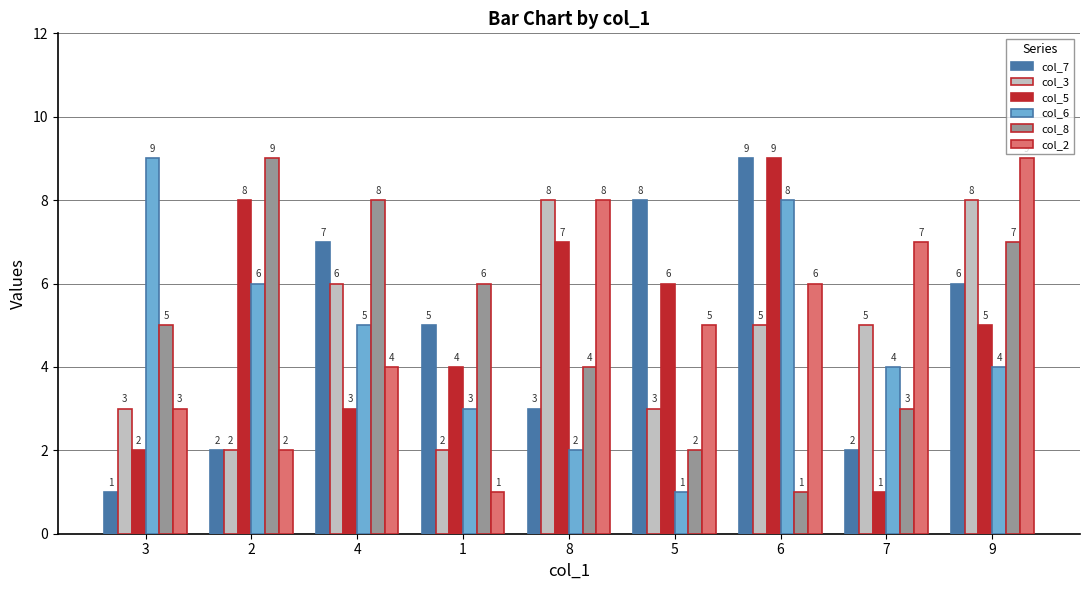

What is the total value across all series at 2?

29